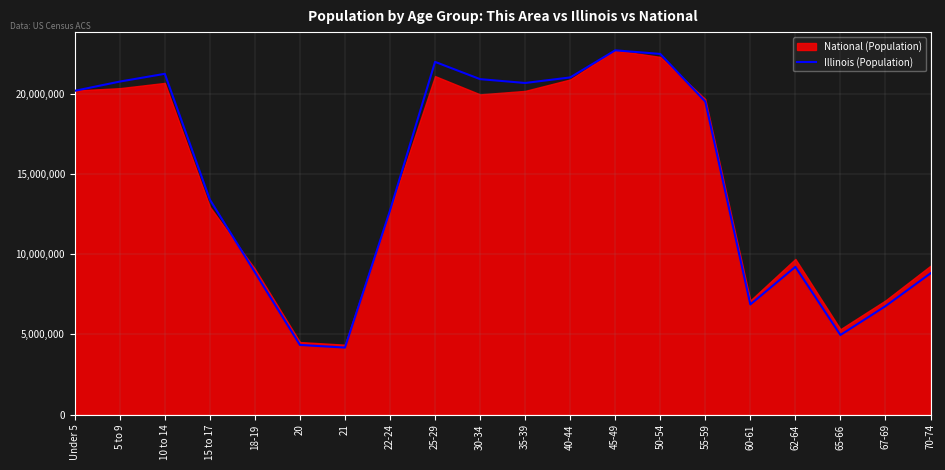

Reading left to right, transcribe all the data shown in this chart.

20183913.9	20759495.0	21243646.8	13400328.2	8873412.6	4338670.6	4173977.3	12719307.7	21988245.1	20911168.3	20672172.2	21017839.7	22708591.0	22483726.0	19512410.7	6864555.4	9209321.2	4958432.3	6758512.1	8804134.2